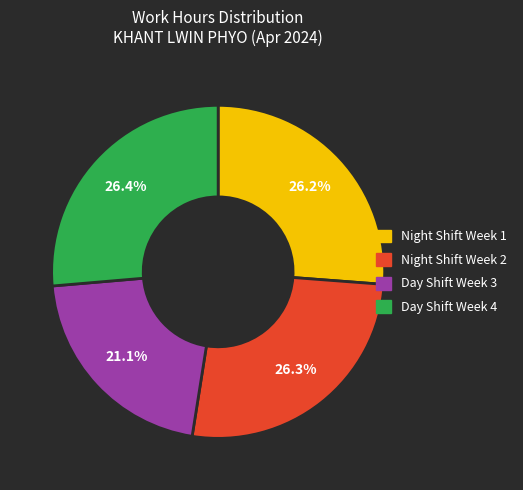

Do Day Shift Week 3 and Night Shift Week 2 together represent more than half of the pie?

No